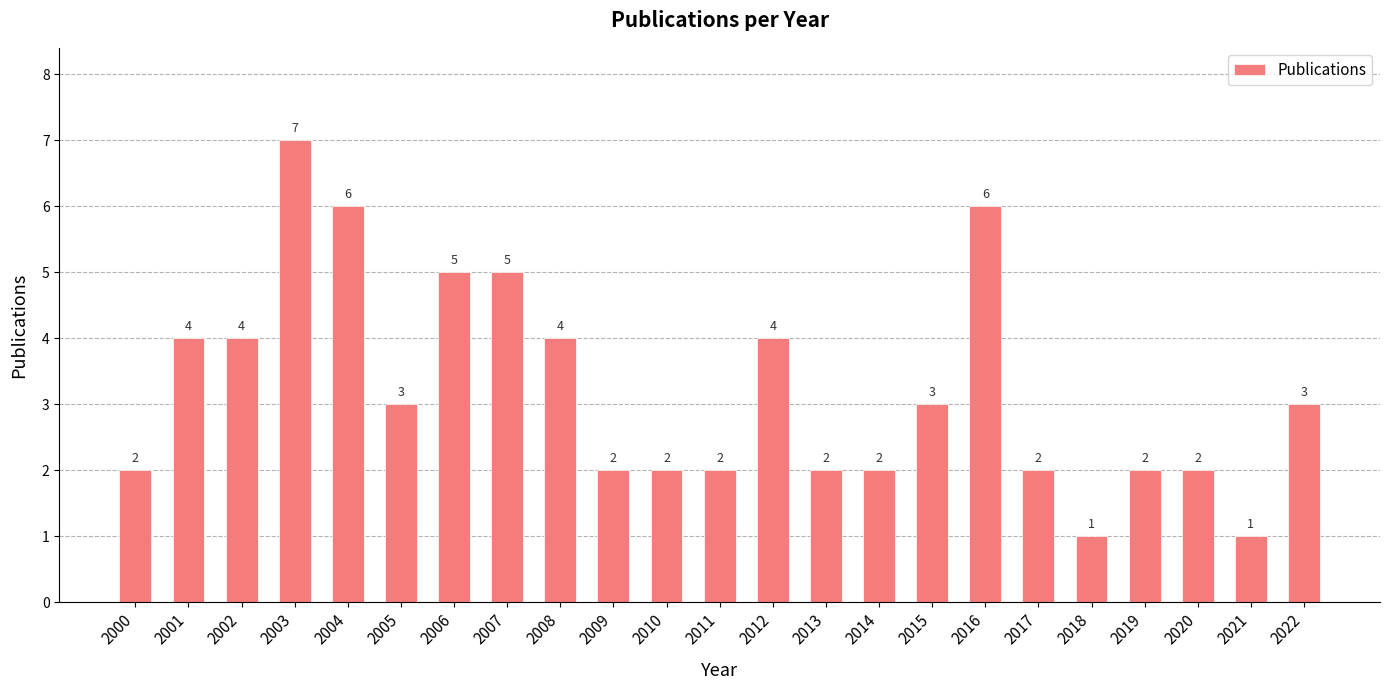

What is the change in value from 2005 to 2020?

-1